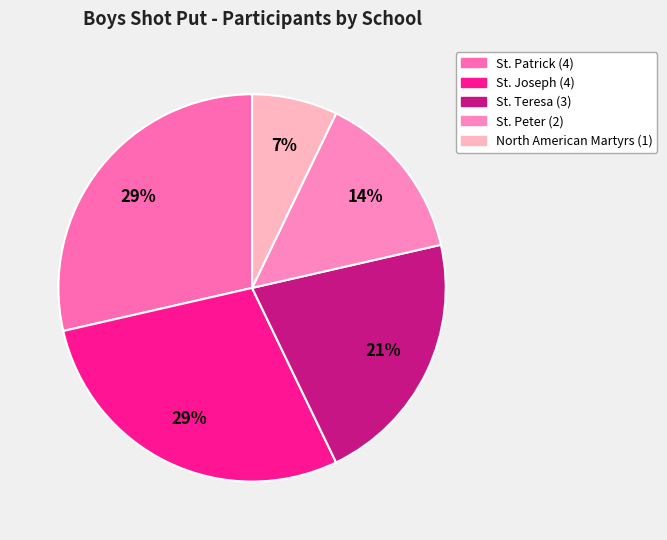

Rank the categories by value from highest to lowest.

St. Patrick, St. Joseph, St. Teresa, St. Peter, North American Martyrs